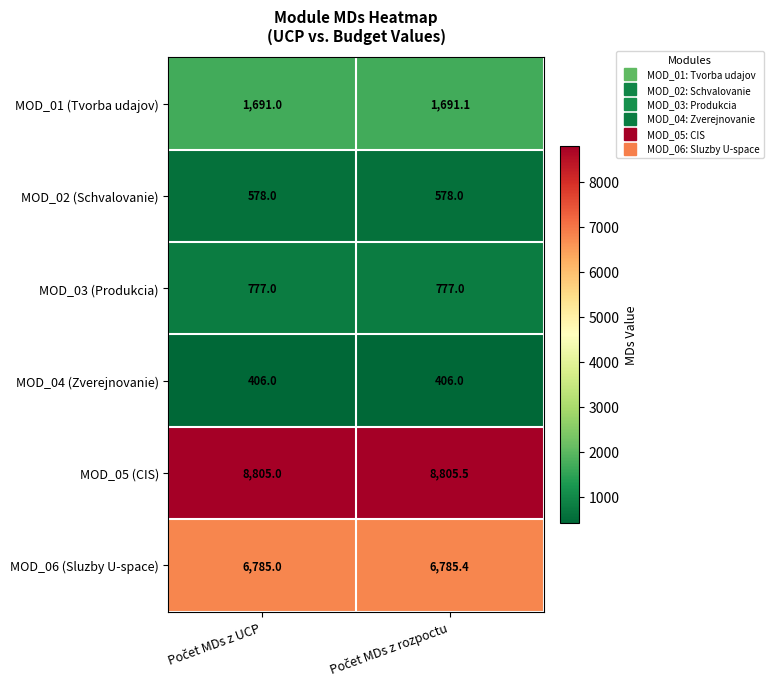

What is the lowest value of the MOD_06 (Sluzby U-space) series?

6785.0